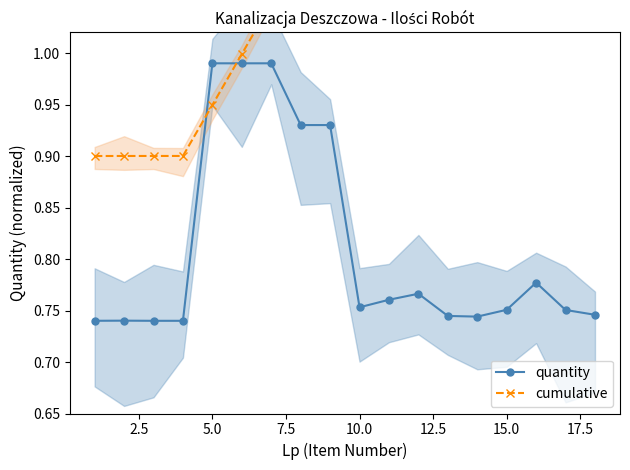

Does the chart display data point markers on the line(s)?

Yes